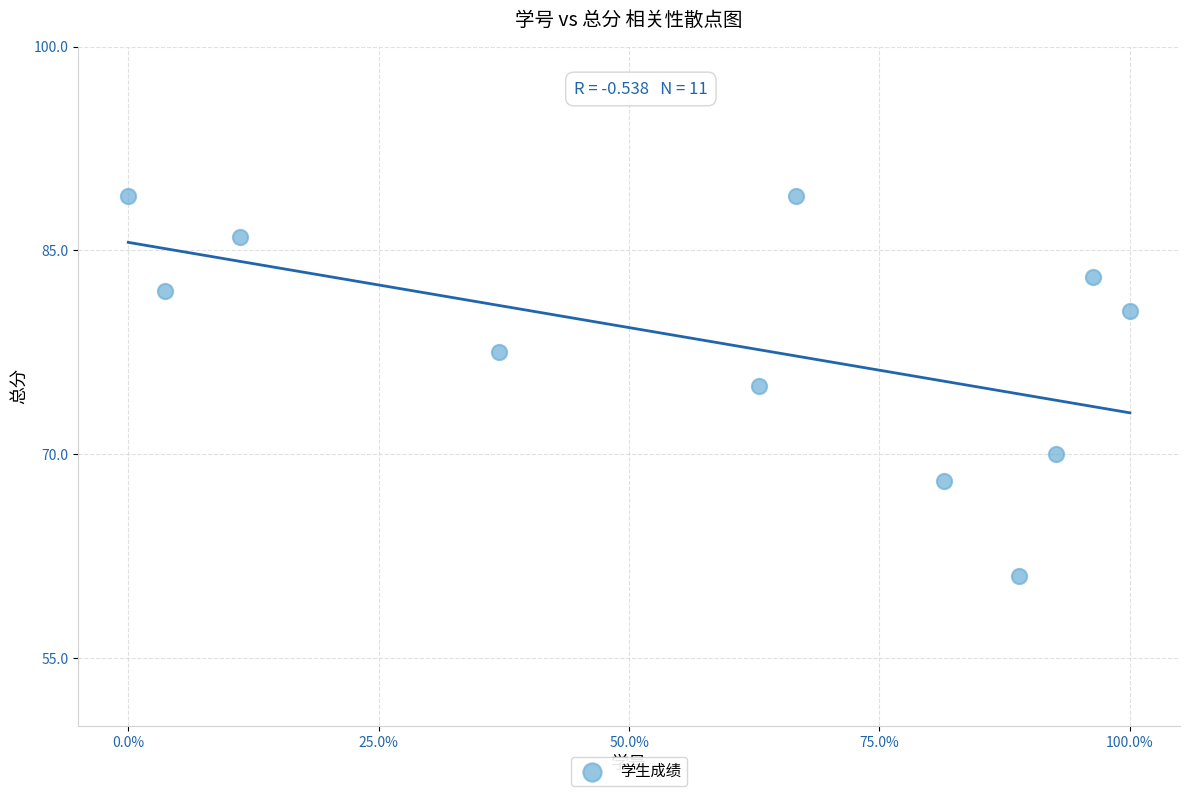

What is the average Y value?

78.3